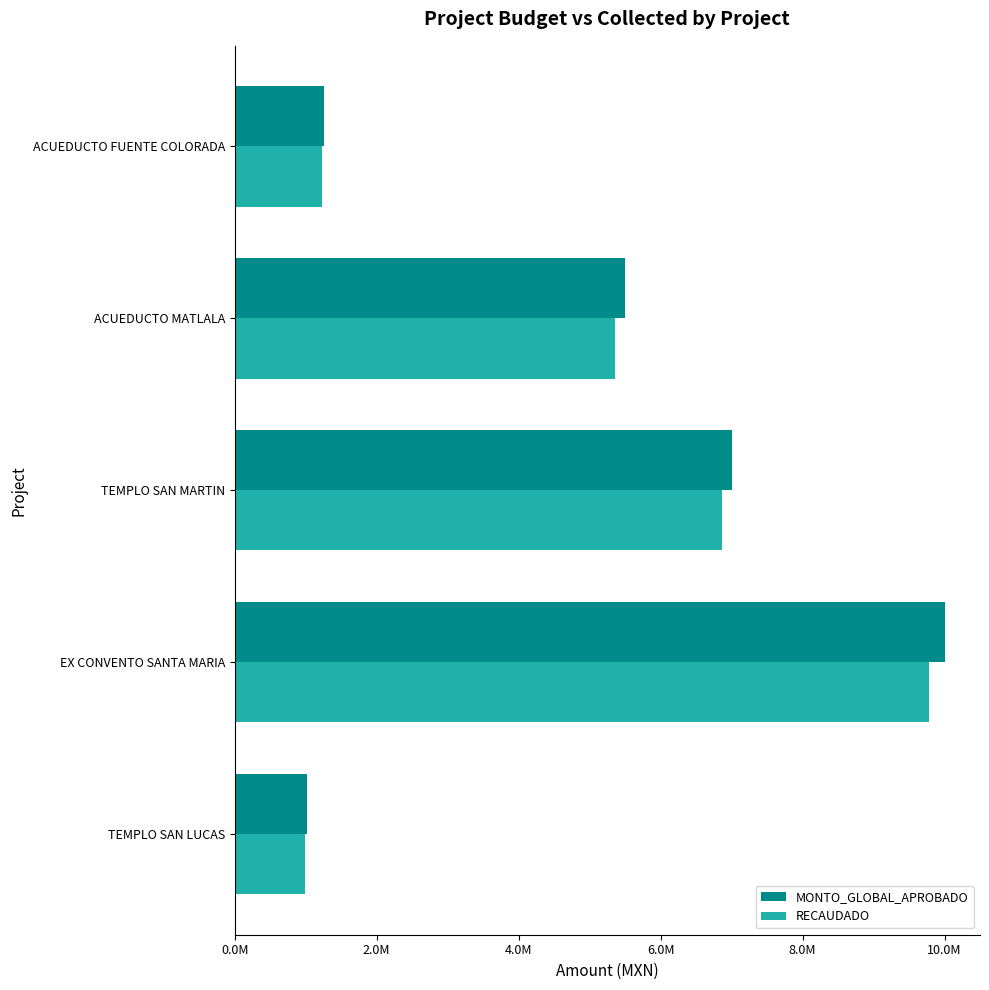

What are all the series names shown in the legend?

MONTO_GLOBAL_APROBADO, RECAUDADO